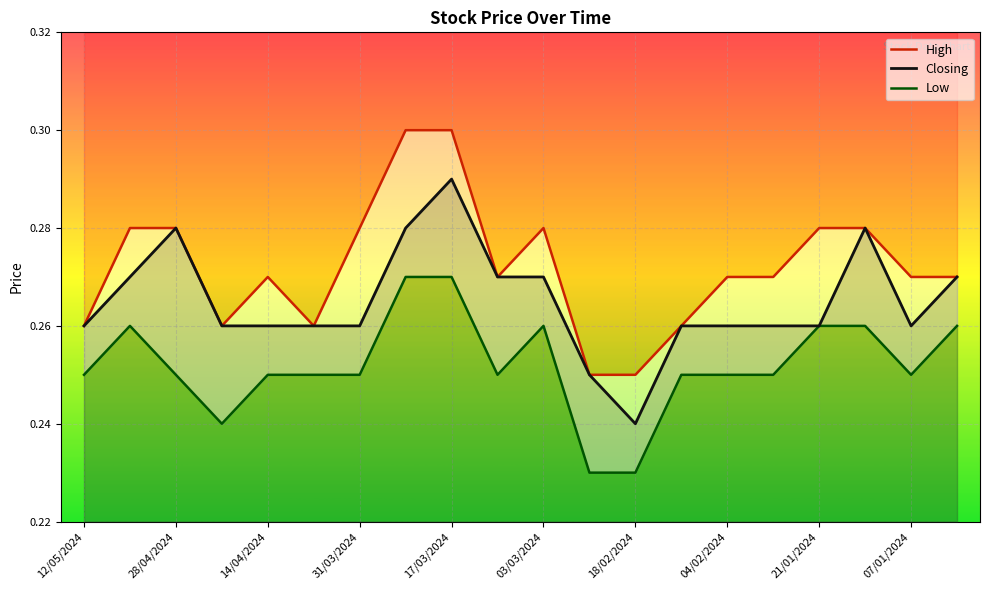

True or false: Closing and High cross at least once.

False